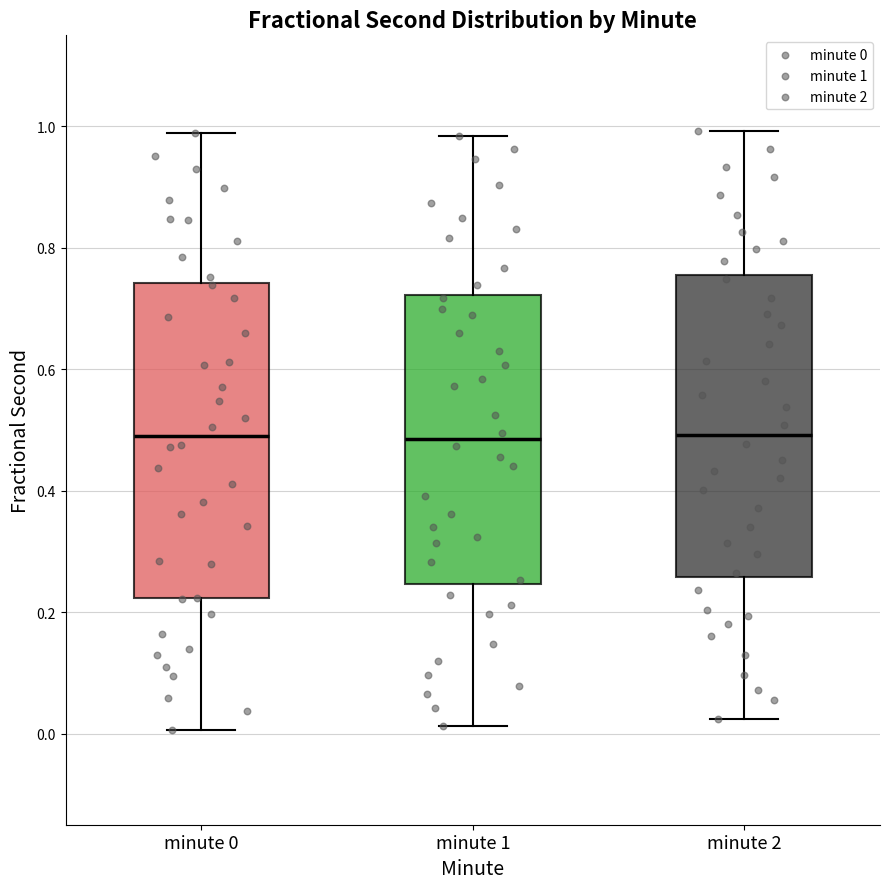

Reading left to right, read every box against the y-axis: the position of its median line, the range the box covers, and the ends of its whiskers. The values are not printed on the chart, so give them approximately, as read against the axis.

minute 0: median 0.50, box 0.22 to 0.74, whiskers 0.00 to 0.98
minute 1: median 0.48, box 0.24 to 0.72, whiskers 0.02 to 0.98
minute 2: median 0.50, box 0.26 to 0.76, whiskers 0.02 to 1.00